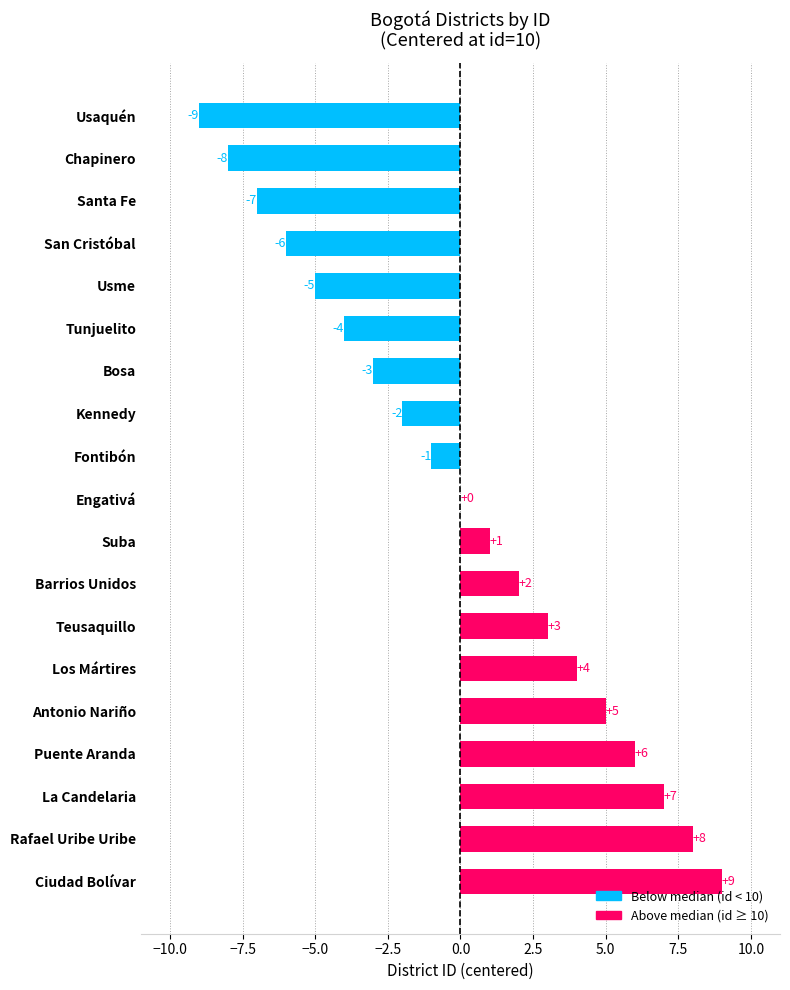

Between Suba and Usme, which is larger?

Suba